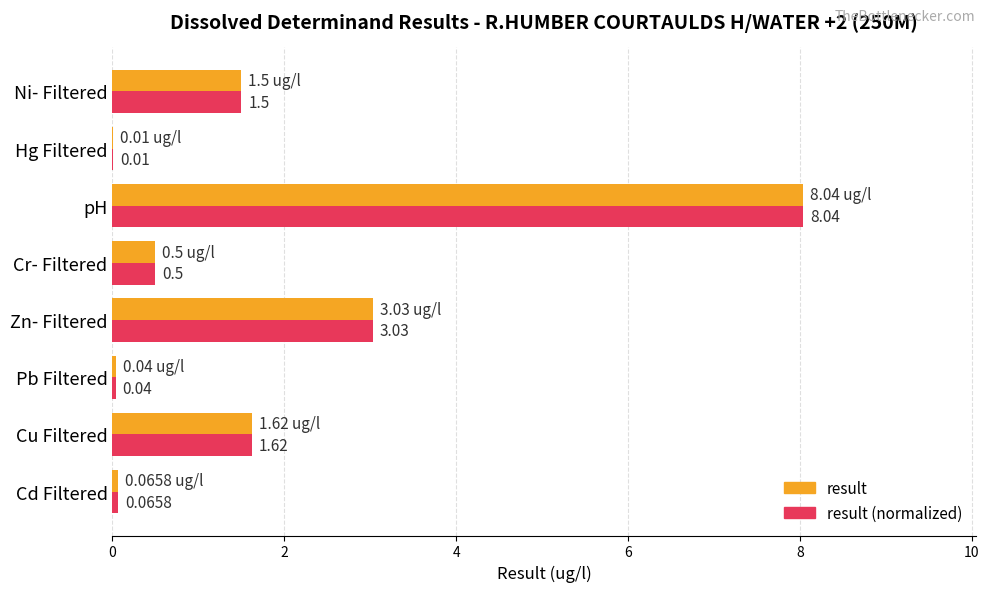

Where is result nearest to the value 4?

Zn- Filtered